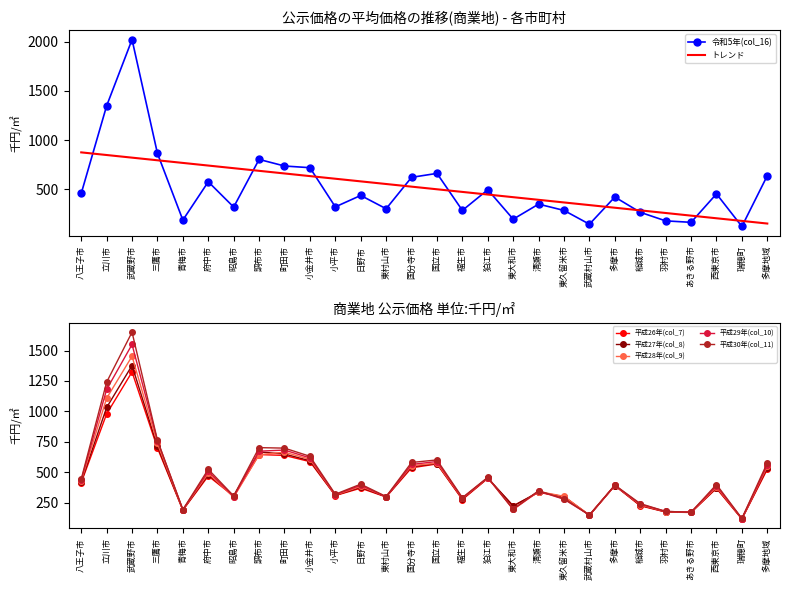

The value of 平成27年(col_8) at 昭島市 is 440. True or false?

False